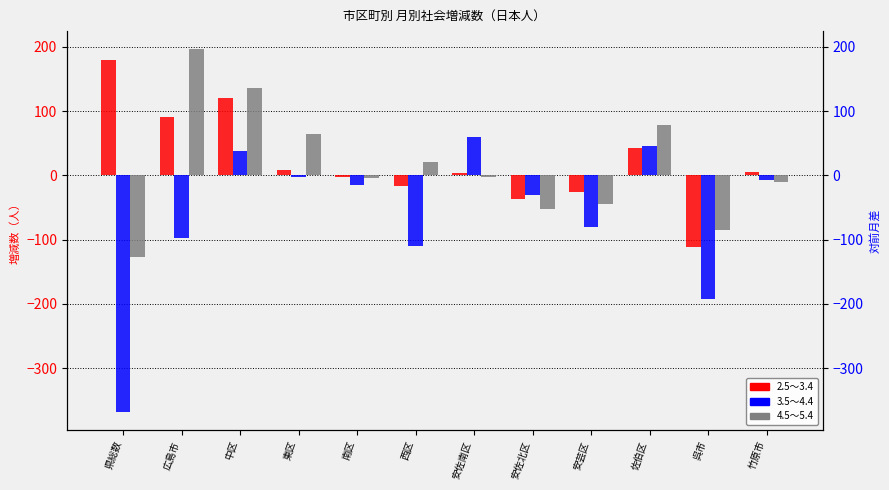

What is the difference between the highest and lowest values at 中区?

98